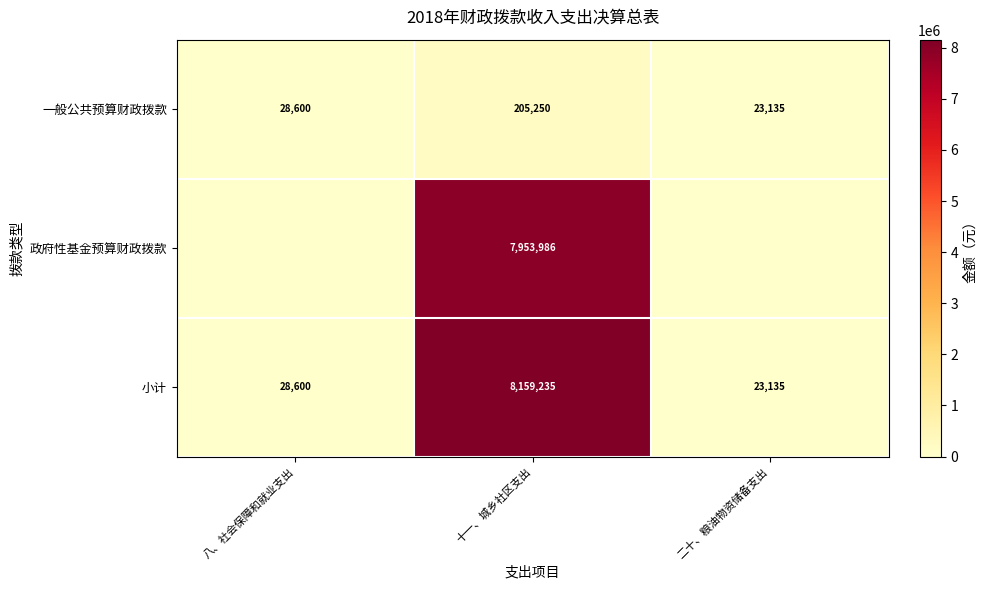

What is the total value across all series at 十一、城乡社区支出?

16318471